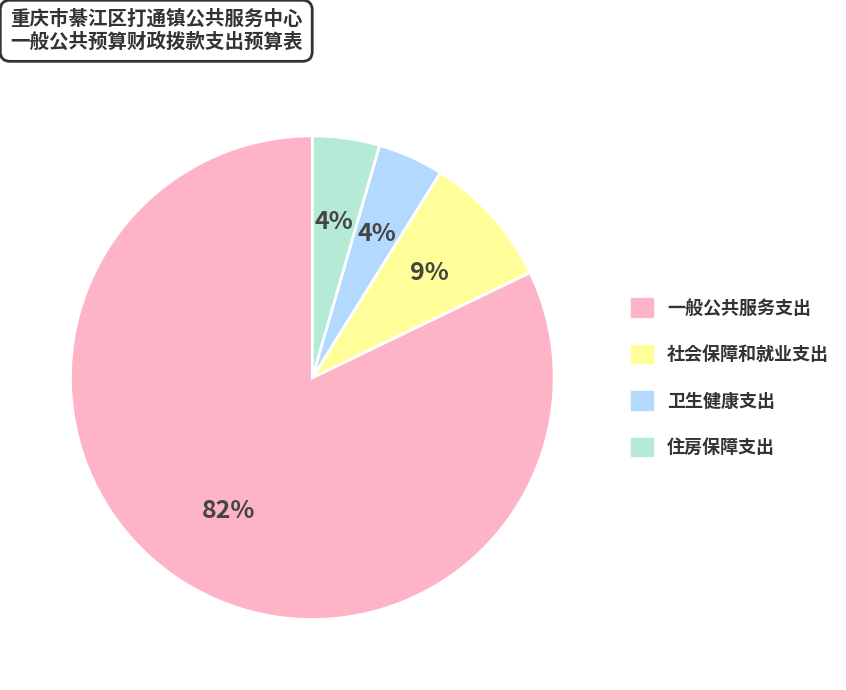

Is there any slice that represents more than half of the pie?

Yes